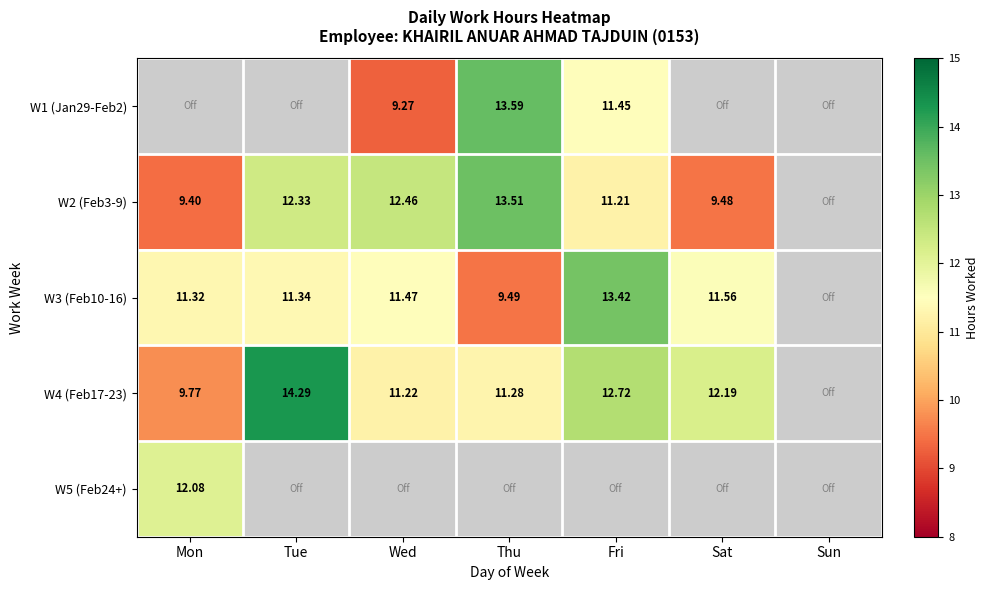

The value of W3 (Feb10-16) at Wed is 11.5. True or false?

True